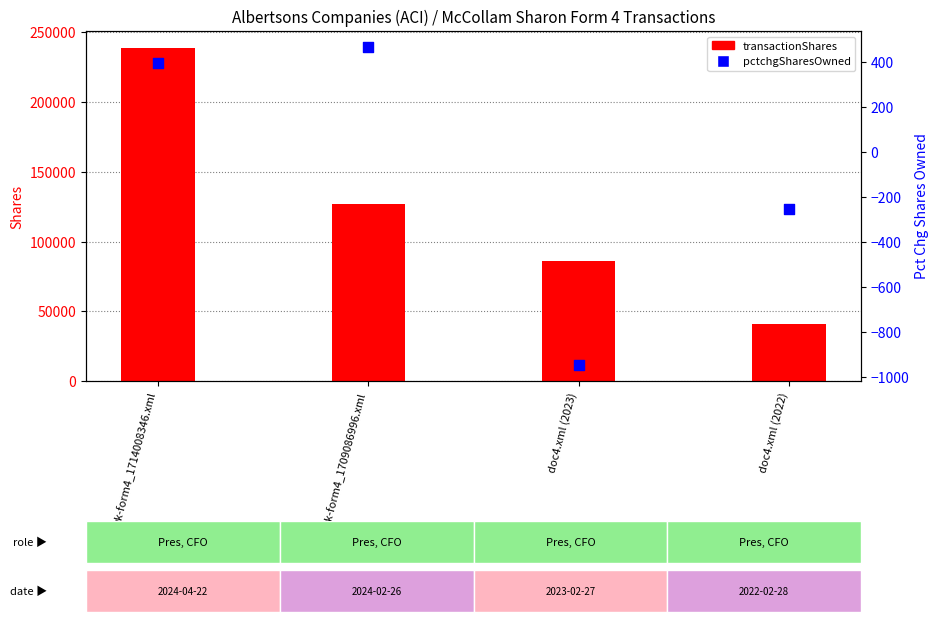

Which series contains the lowest Y value?

pctchgSharesOwned